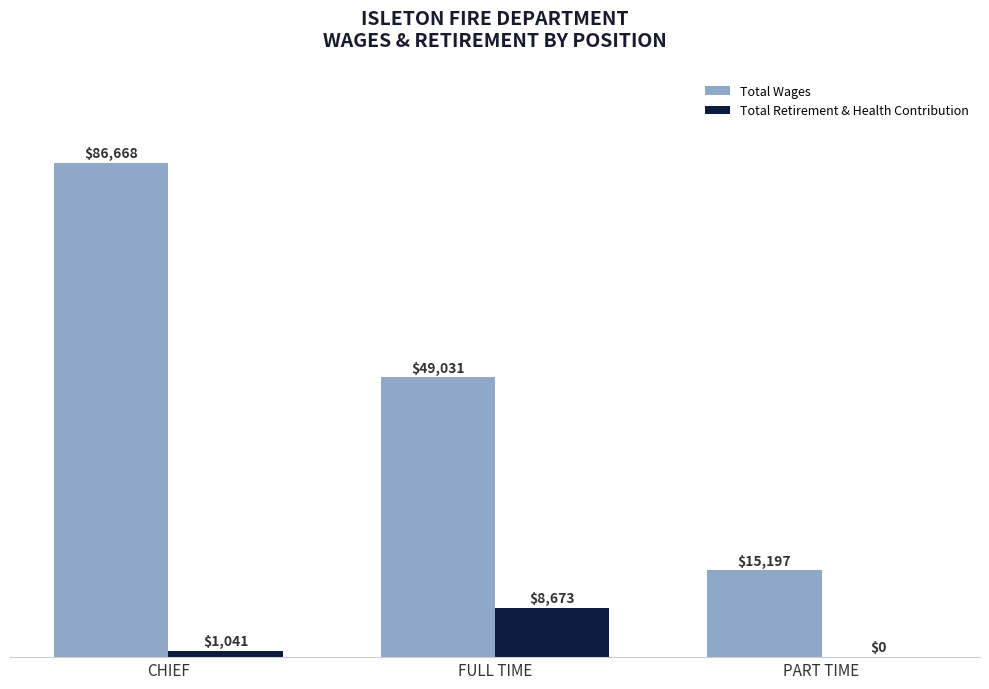

The Total Wages series shows 52756 at CHIEF. True or false?

False